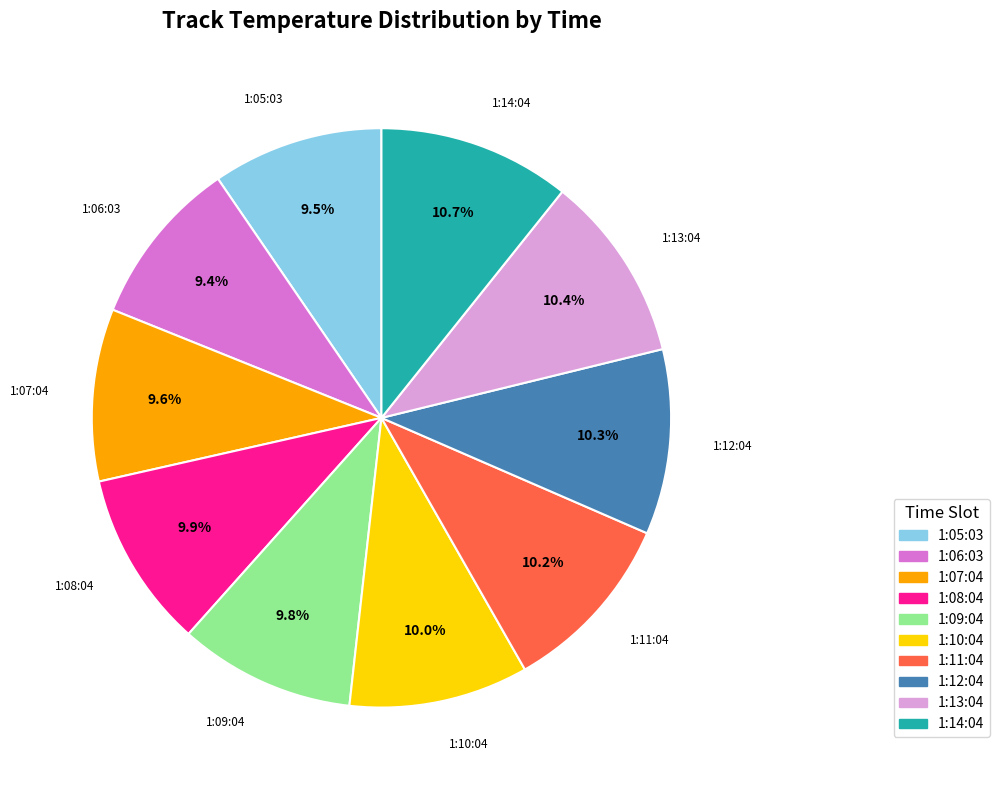

To the nearest percent, what percentage of the pie is 1:12:04?

10%